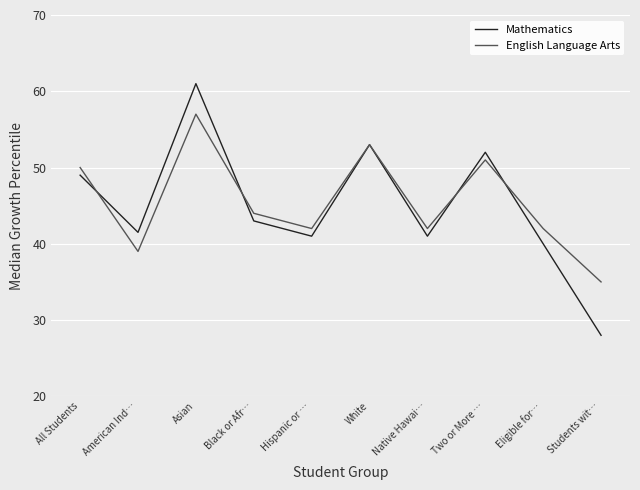

Which category has the lowest value in the English Language Arts series?

Students wit…